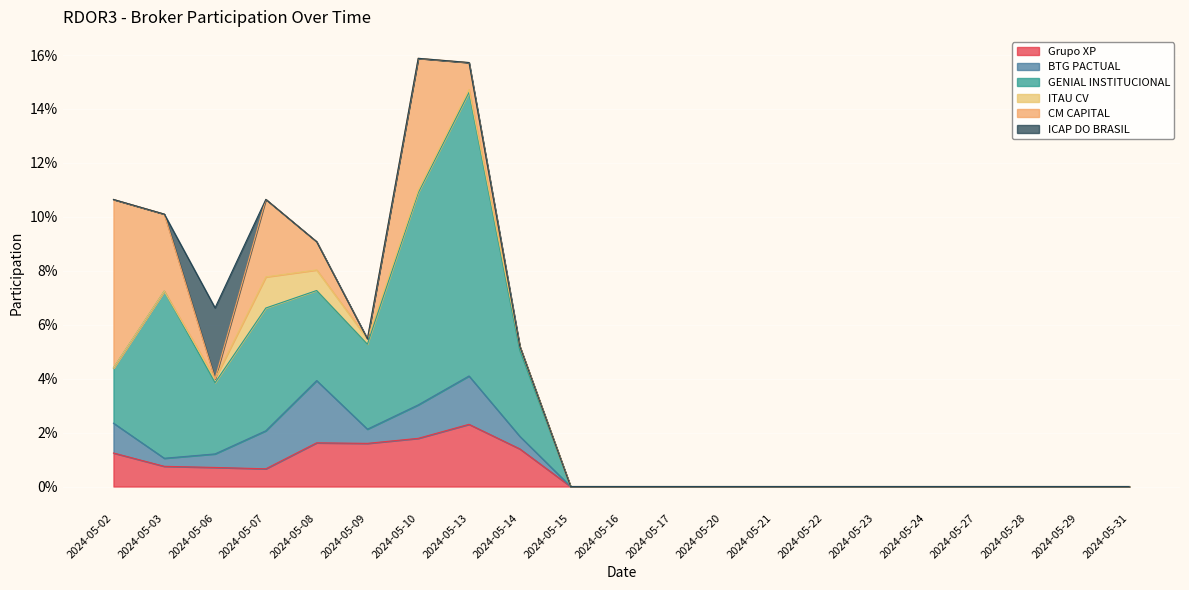

At which label does ICAP DO BRASIL reach its minimum?

2024-05-02